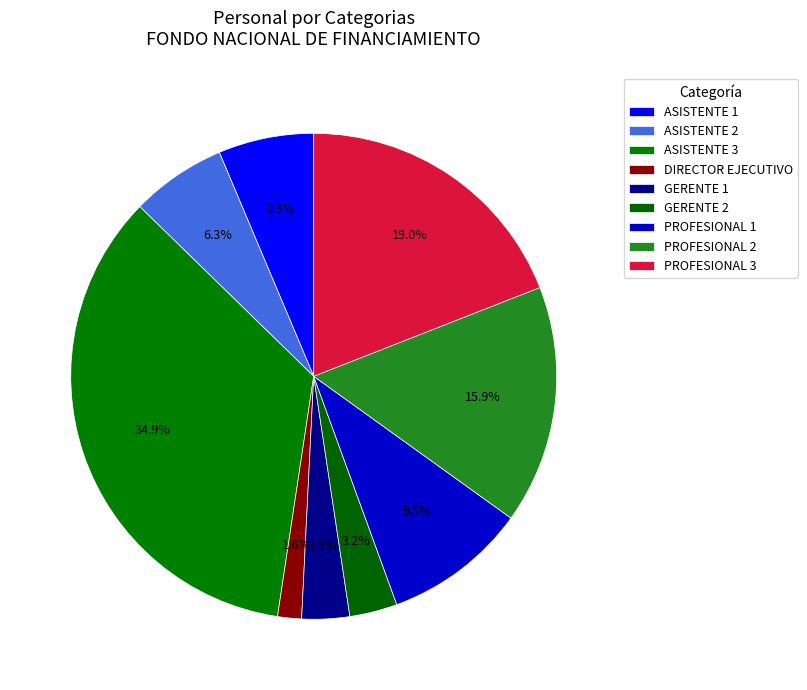

Between ASISTENTE 1 and ASISTENTE 3, which is larger?

ASISTENTE 3